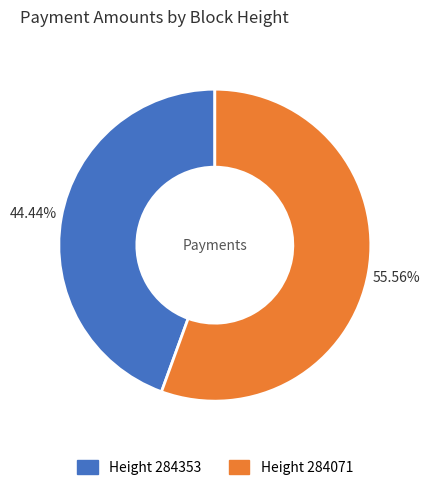

Which has a higher value, Height 284353 or Height 284071?

Height 284071